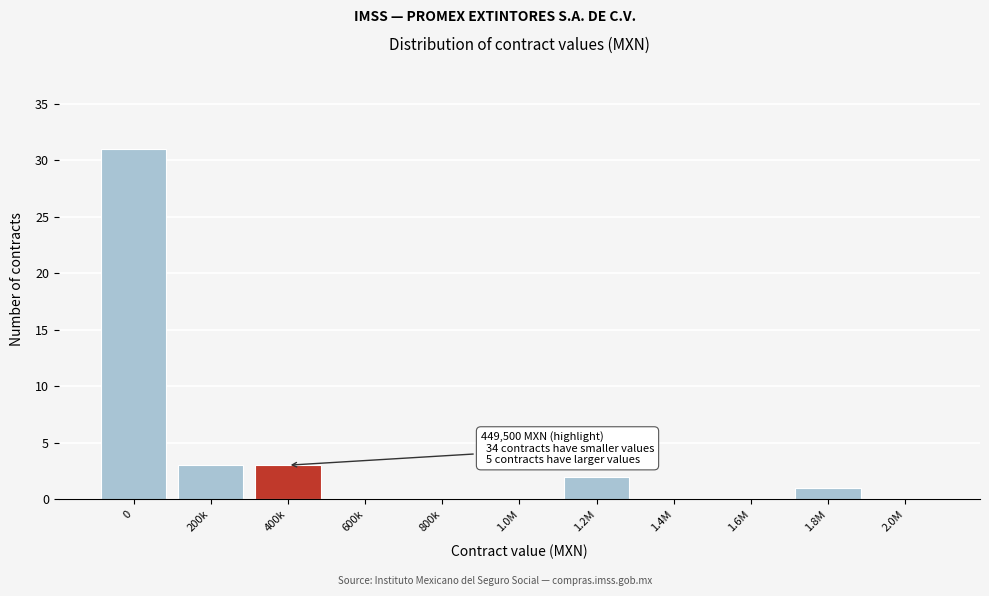

Reading left to right, list all the values displayed in this chart.

0=31	200k=3	400k=3	600k=0	800k=0	1.0M=0	1.2M=2	1.4M=0	1.6M=0	1.8M=1	2.0M=0